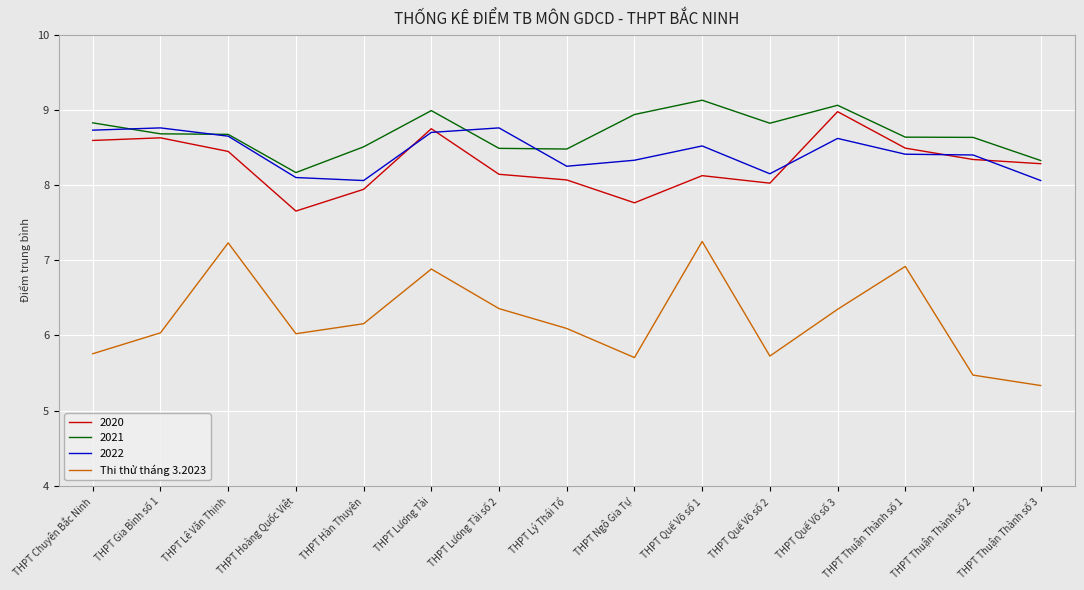

True or false: Thi thử tháng 3.2023 has a value of 6.9 at THPT Lương Tài.

True